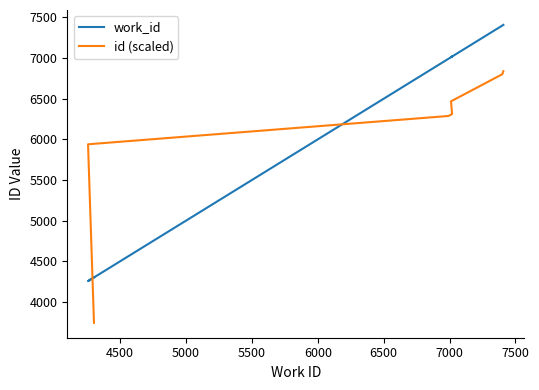

True or false: work_id and id (scaled) intersect in this chart.

True